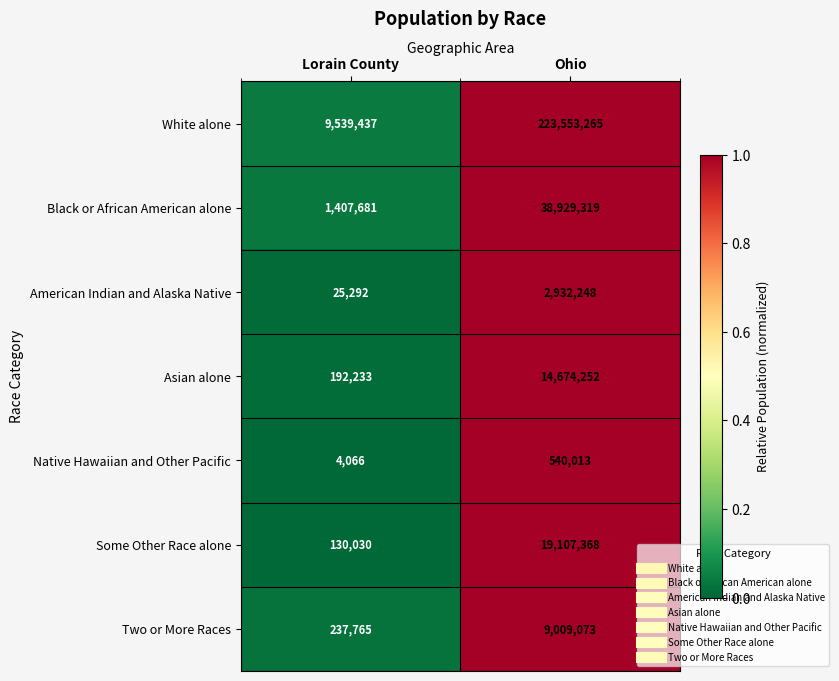

At which category is the sum across all series the highest?

Ohio